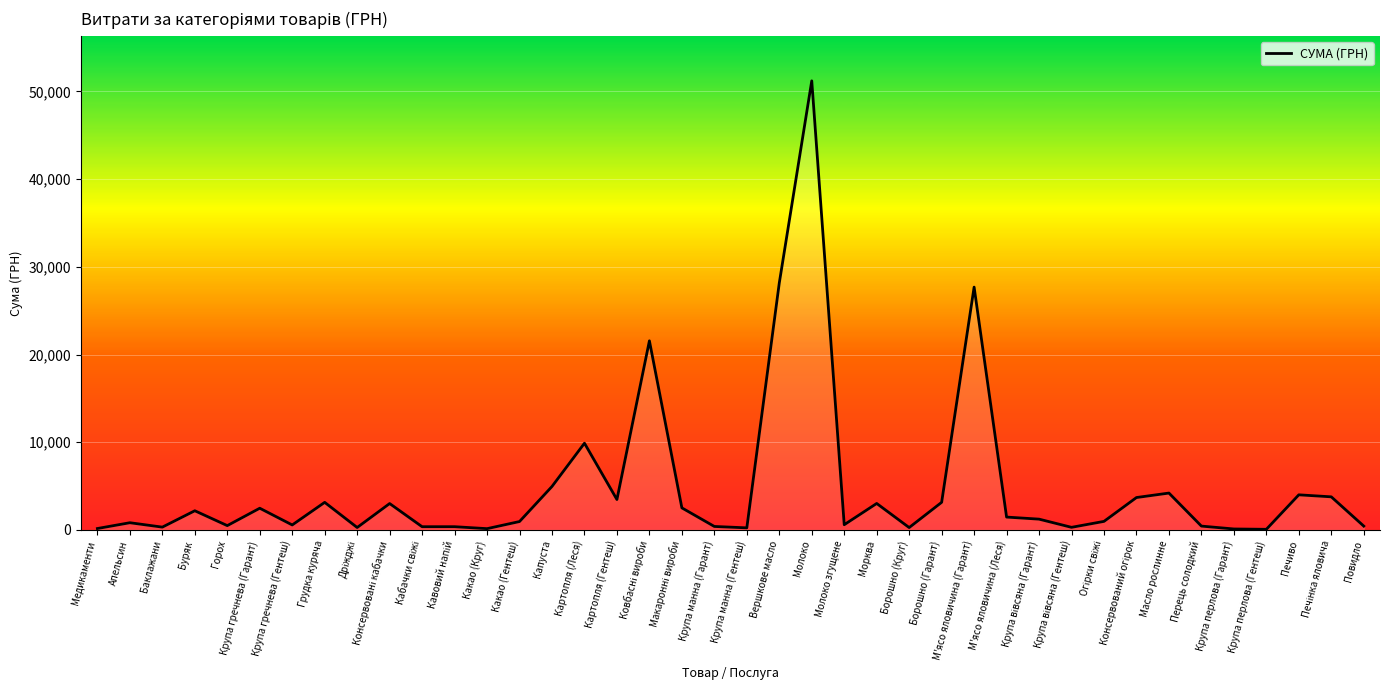

Which has a higher value, Вершкове масло or Крупа перлова (Гентеш)?

Вершкове масло